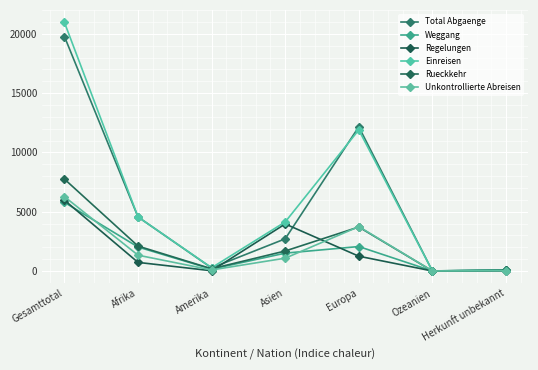

Rank the series at Ozeanien from highest to lowest value.

Total Abgaenge, Einreisen, Rueckkehr, Unkontrollierte Abreisen, Weggang, Regelungen